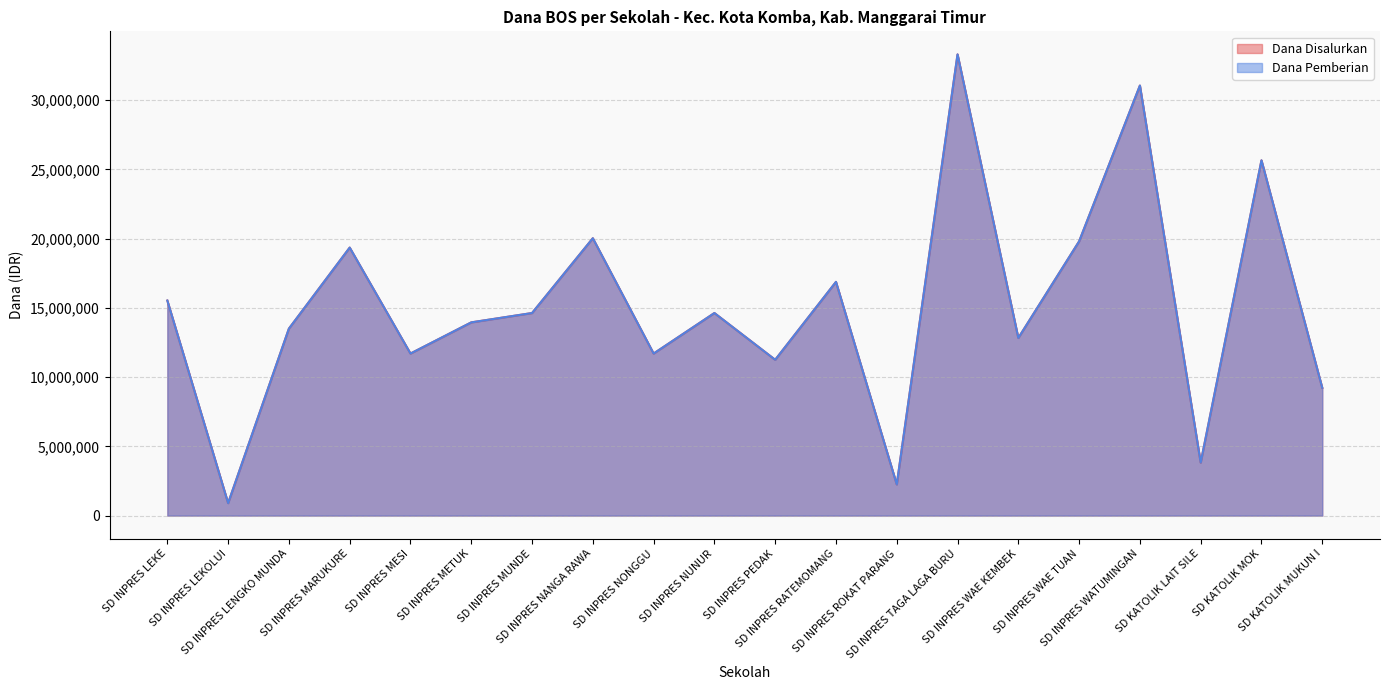

At which category is the sum across all series the highest?

SD INPRES TAGA LAGA BURU